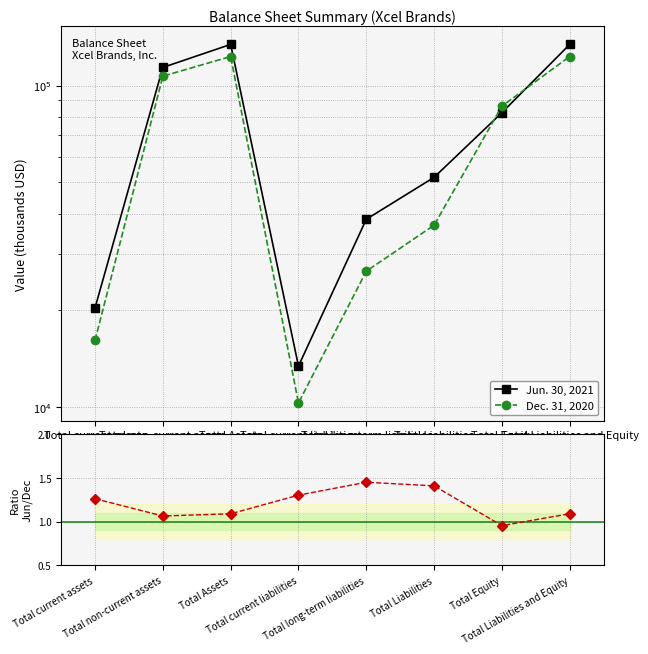

How many interior local valleys does the Dec. 31, 2020 series have?

1